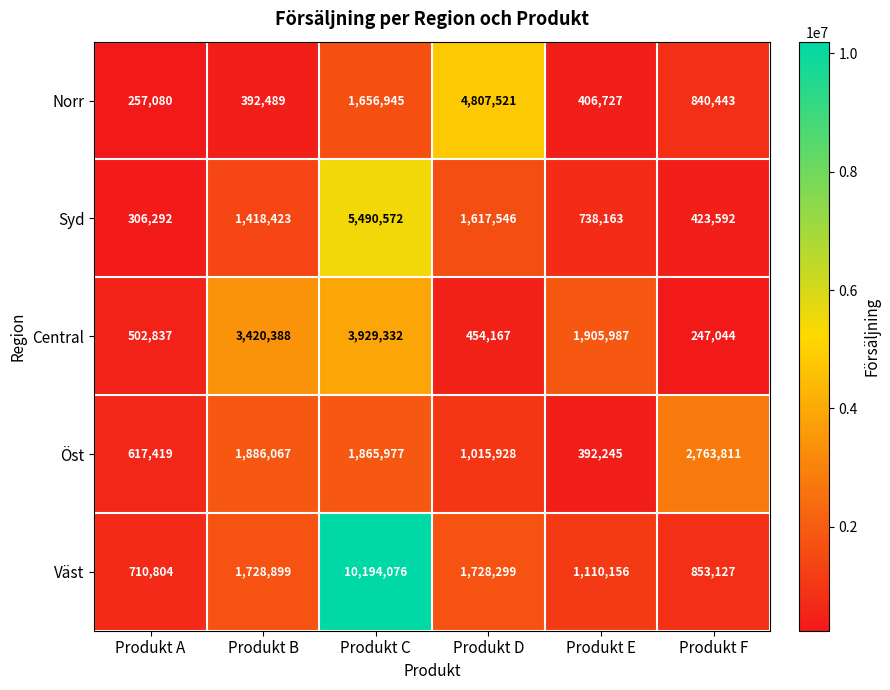

What is the total value across all series at Produkt D?

9623461